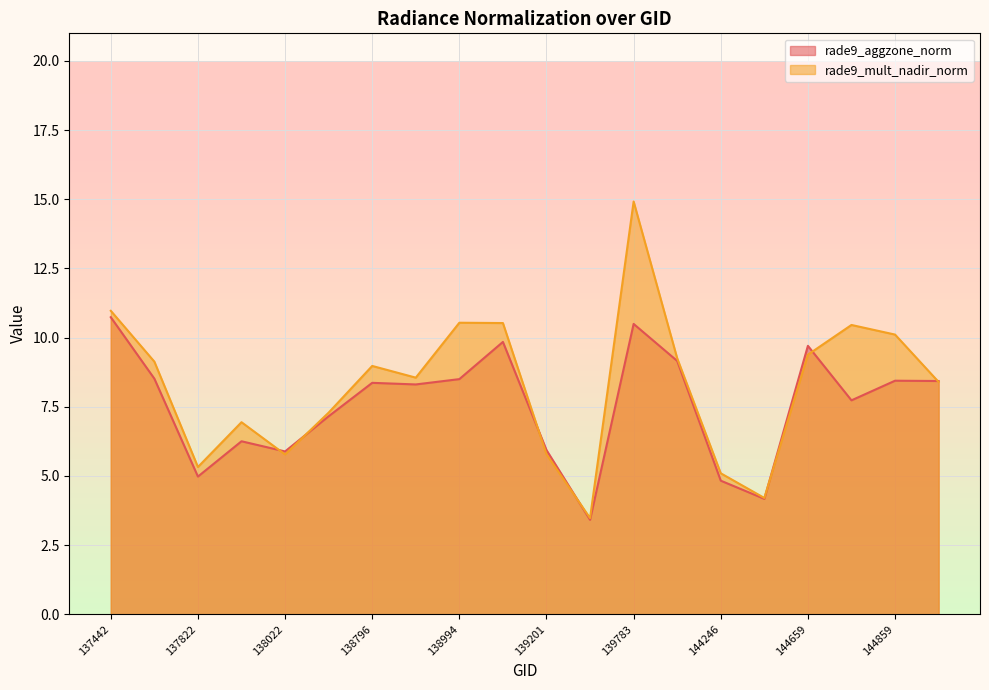

At which label does rade9_aggzone_norm reach its minimum?

139602